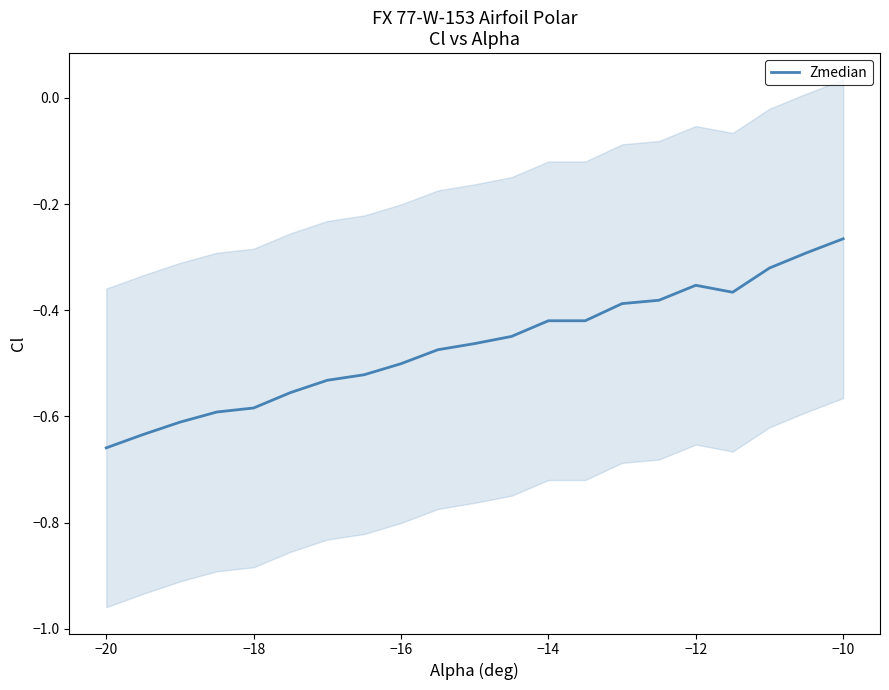

Where is Zmedian nearest to the value 0?

−10